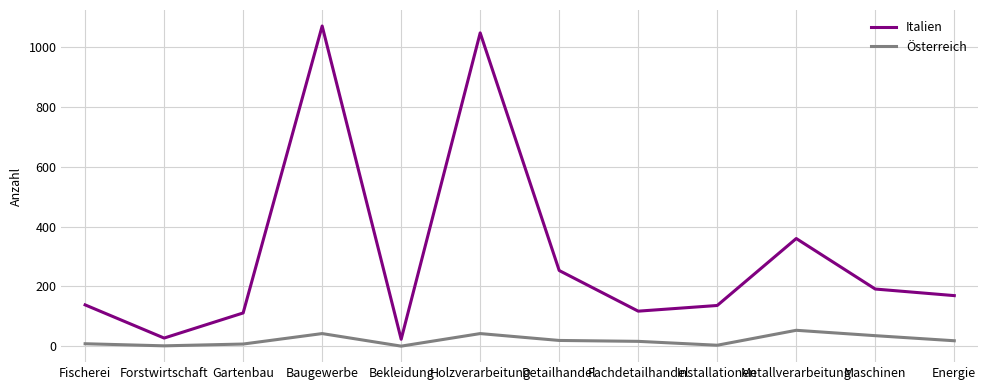

How many series are shown in this chart?

2